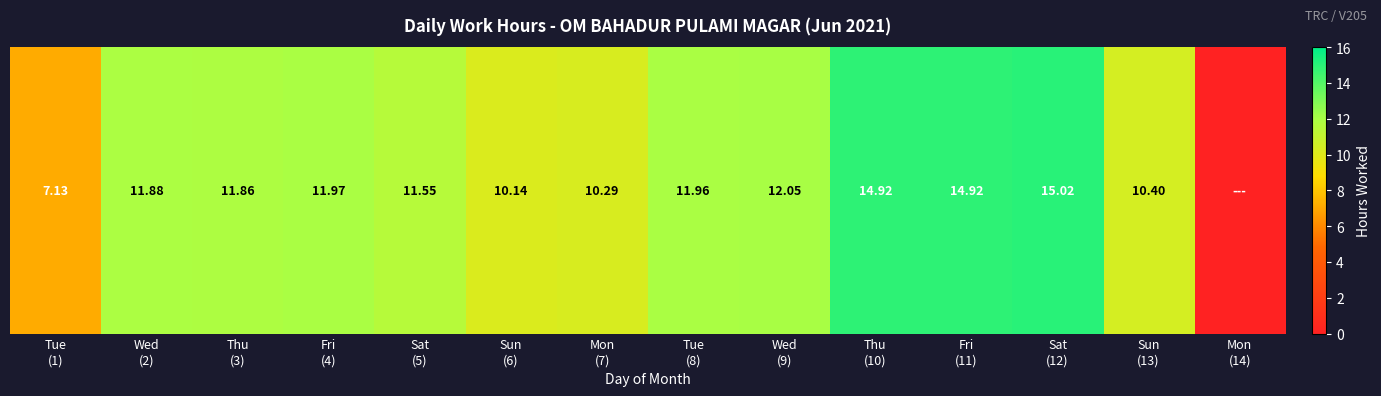

True or false: the data shows 14.9 at Thu
(10).

True